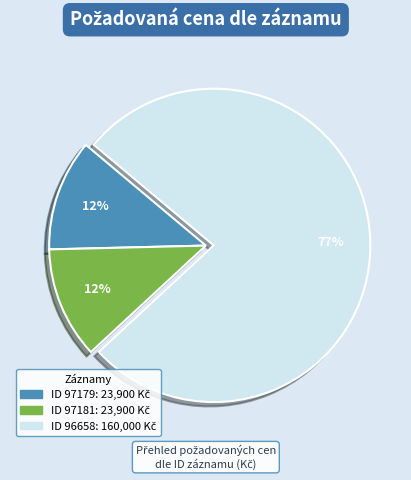

How many slices are in this pie chart?

3